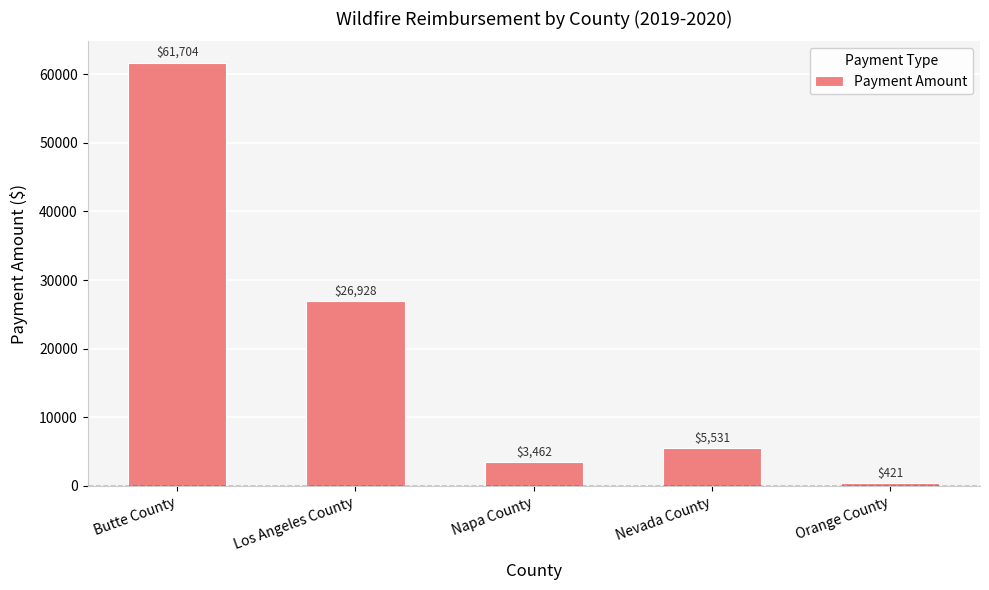

The value at Los Angeles County is 42657.3. True or false?

False